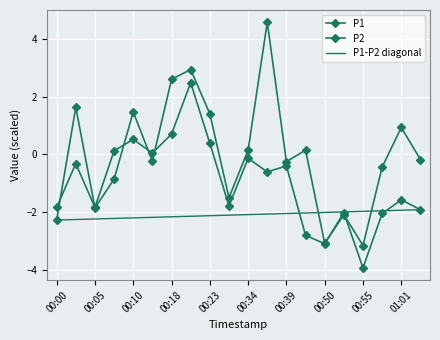

Reading left to right, what are all the values shown in this chart?

P1: 00:00=-2.3	00:02=1.6	00:05=-1.9	00:07=-0.9	00:10=1.5	00:15=-0.2	00:18=2.6	00:21=2.9	00:23=1.4	00:31=-1.5	00:34=0.2	00:36=4.6	00:39=-0.3	00:47=0.2	00:50=-3.1	00:52=-2.1	00:55=-3.2	00:58=-0.4	01:01=0.9	01:03=-0.2
P2: 00:00=-1.8	00:02=-0.3	00:05=-1.8	00:07=0.1	00:10=0.5	00:15=0.1	00:18=0.7	00:21=2.5	00:23=0.4	00:31=-1.8	00:34=-0.1	00:36=-0.6	00:39=-0.4	00:47=-2.8	00:50=-3.1	00:52=-2.0	00:55=-3.9	00:58=-2.0	01:01=-1.6	01:03=-1.9